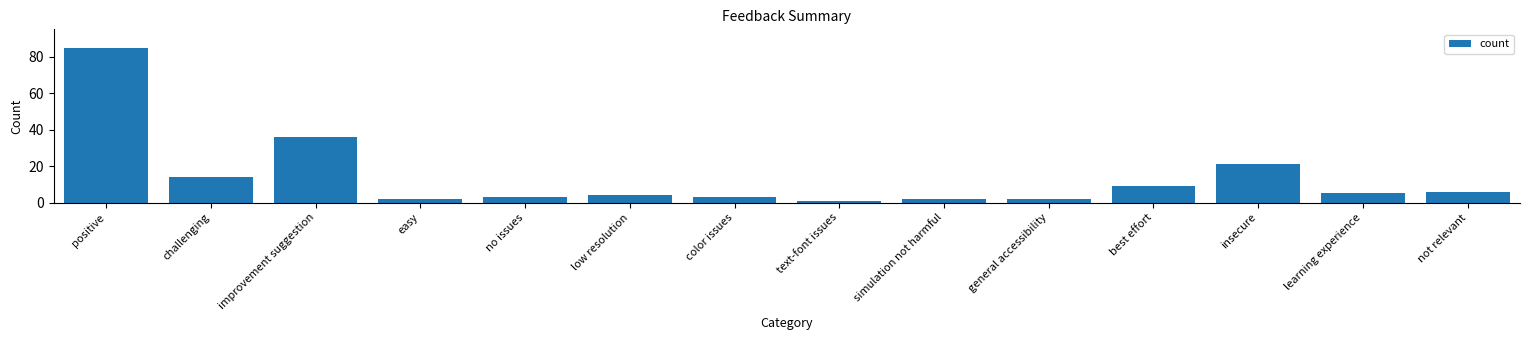

Reading left to right, list all the values displayed in this chart.

positive=85	challenging=14	improvement suggestion=36	easy=2	no issues=3	low resolution=4	color issues=3	text-font issues=1	simulation not harmful=2	general accessibility=2	best effort=9	insecure=21	learning experience=5	not relevant=6